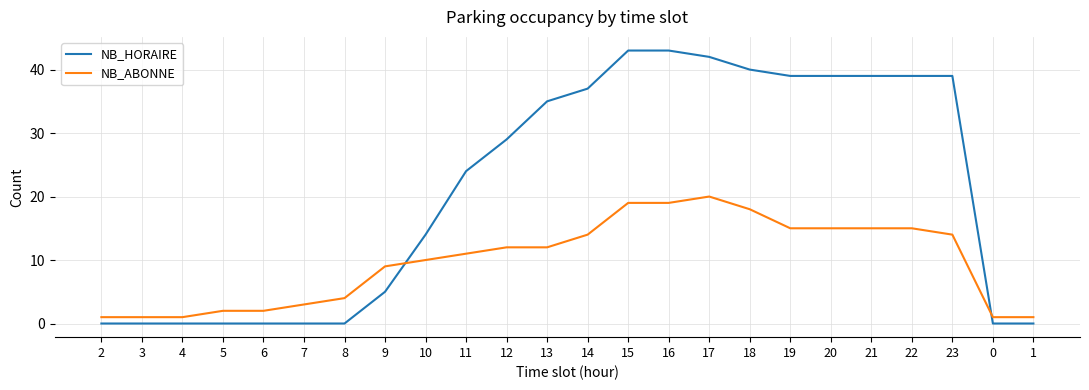

What is the maximum value shown in the chart?

43